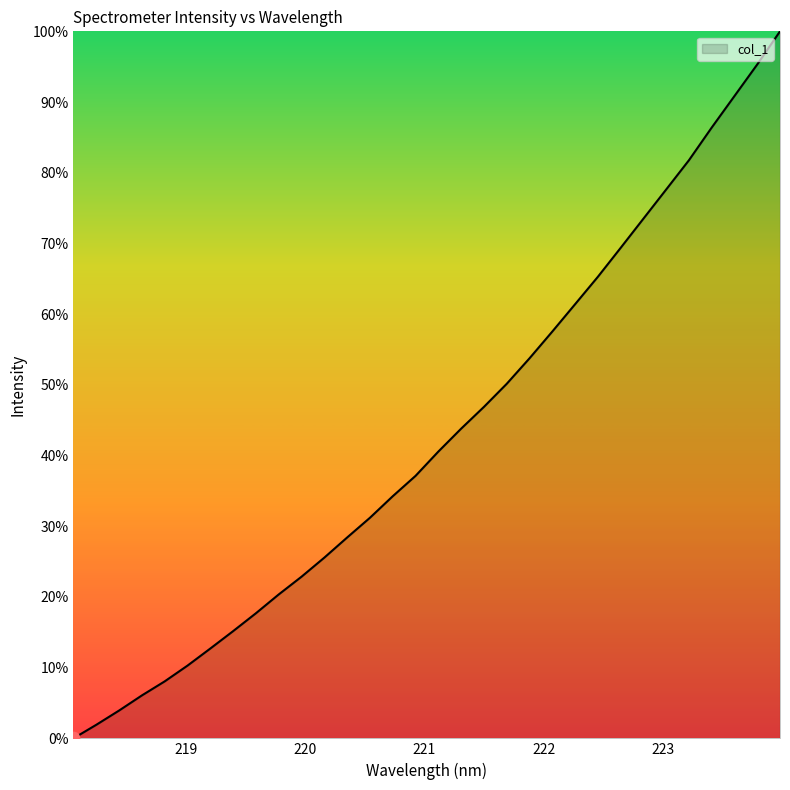

What is the greatest value displayed?

100.0